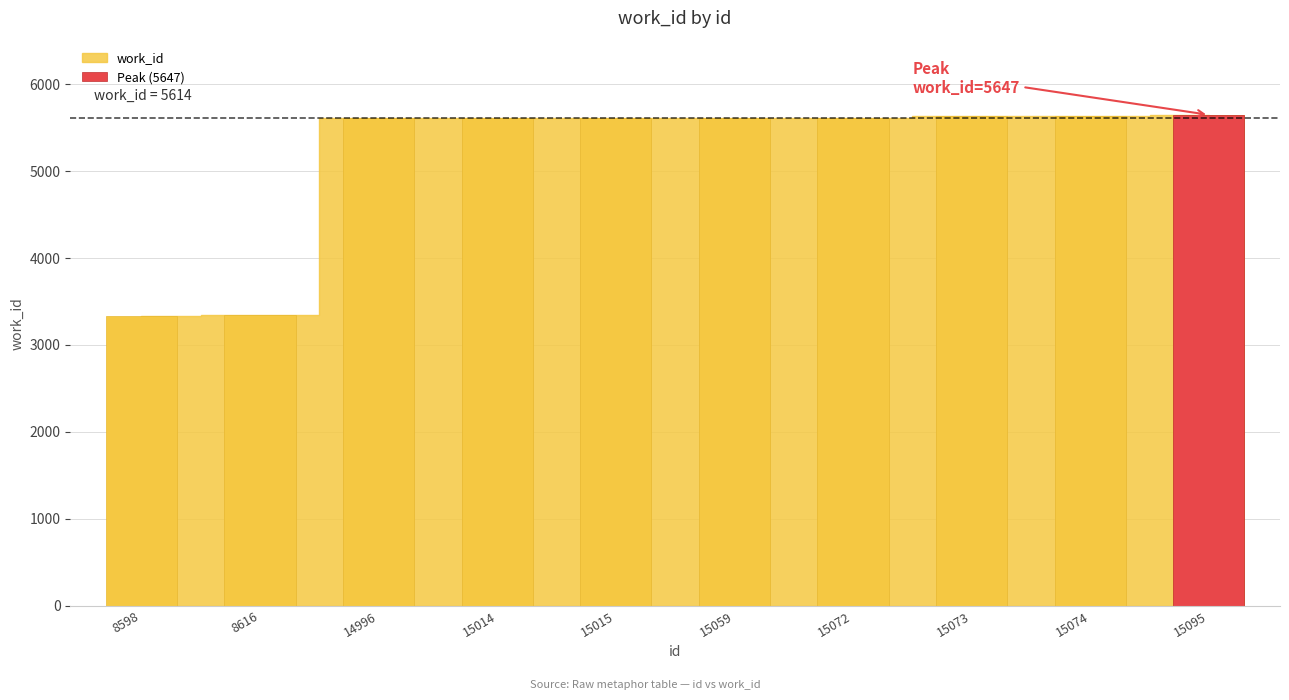

What is the value of the 7th bar from the left?

5614